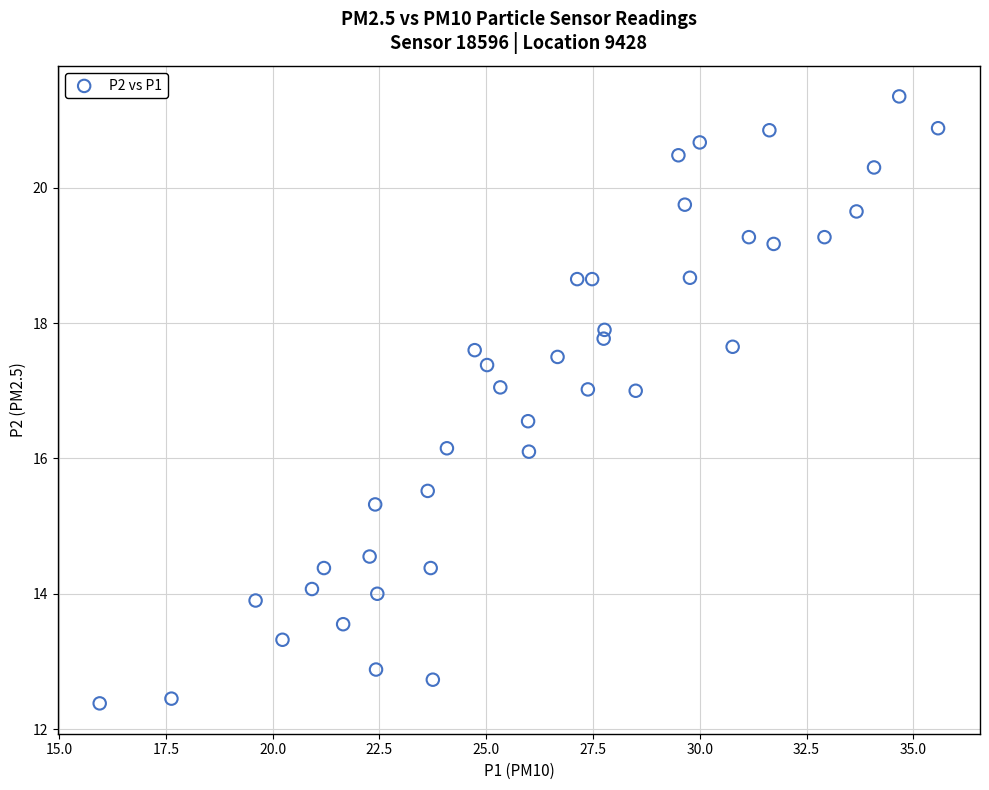

What is the range of X values (max minus min)?

19.6